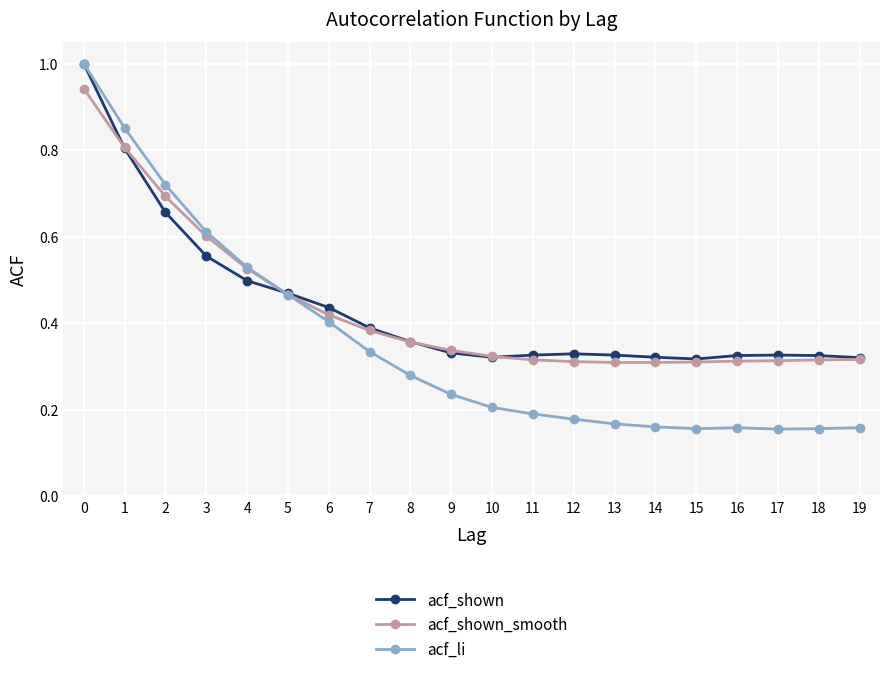

What are all the series names shown in the legend?

acf_shown, acf_shown_smooth, acf_li